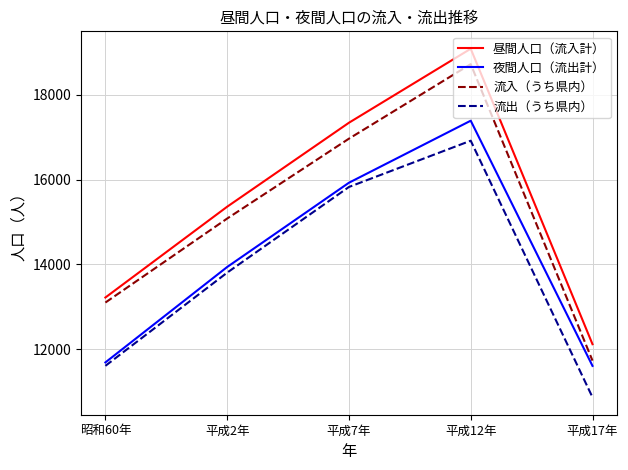

What are all the series names shown in the legend?

昼間人口（流入計）, 夜間人口（流出計）, 流入（うち県内）, 流出（うち県内）